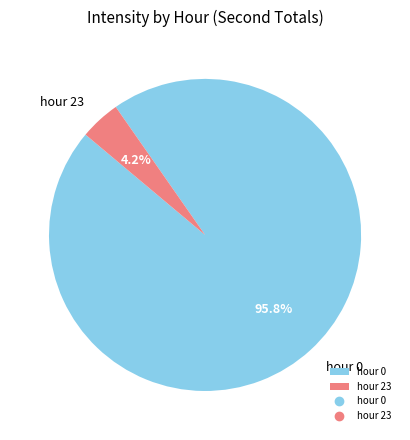

Which has a higher value, hour 23 or hour 0?

hour 0